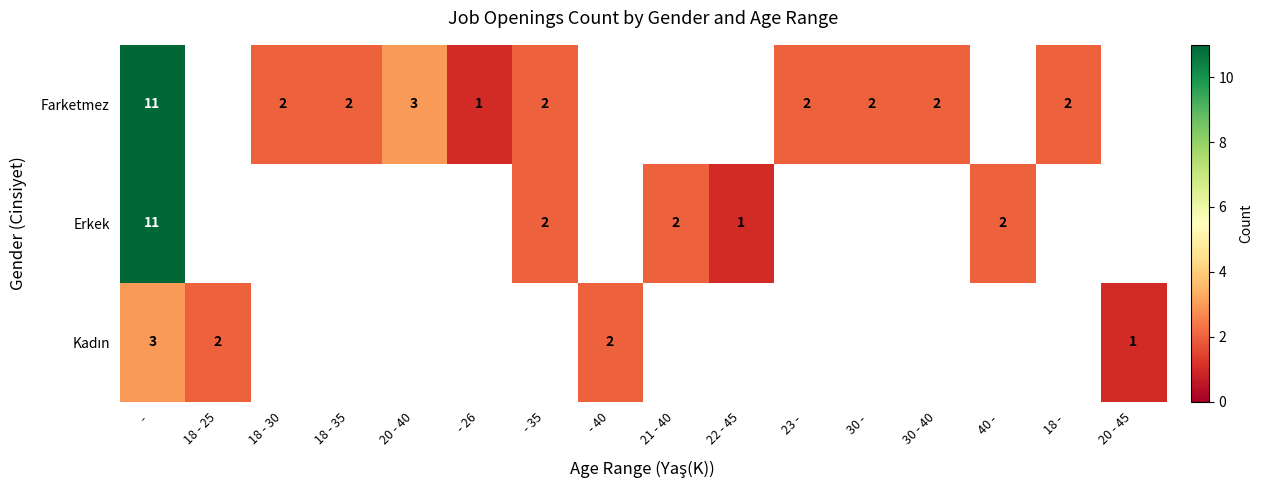

The Erkek series shows 2 at  - 35. True or false?

True